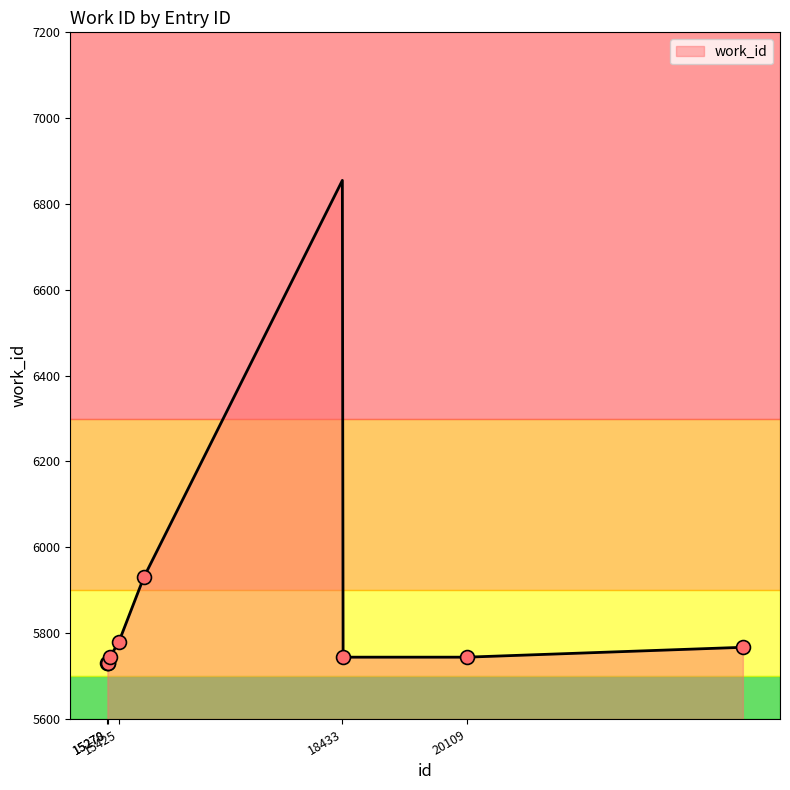

Rank the categories by value from highest to lowest.

18433, 15760, 15425, 23825, 15302, 18443, 20109, 15270, 15272, 15278